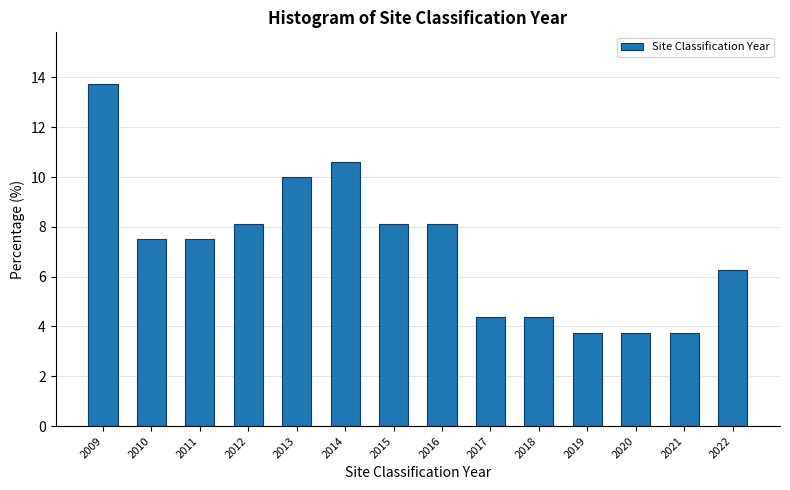

The chart shows a value of 3.8 at 2020. True or false?

True